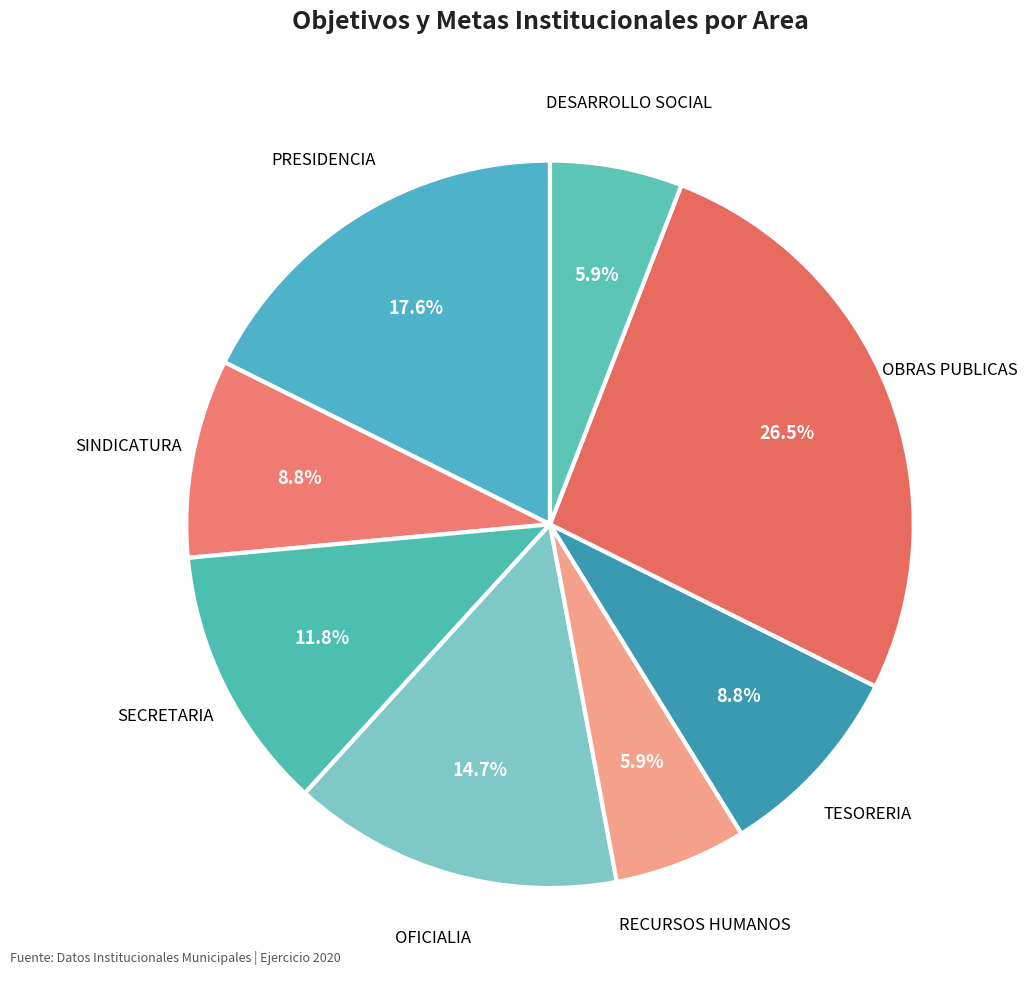

To the nearest percent, what percentage of the pie is OFICIALIA?

15%